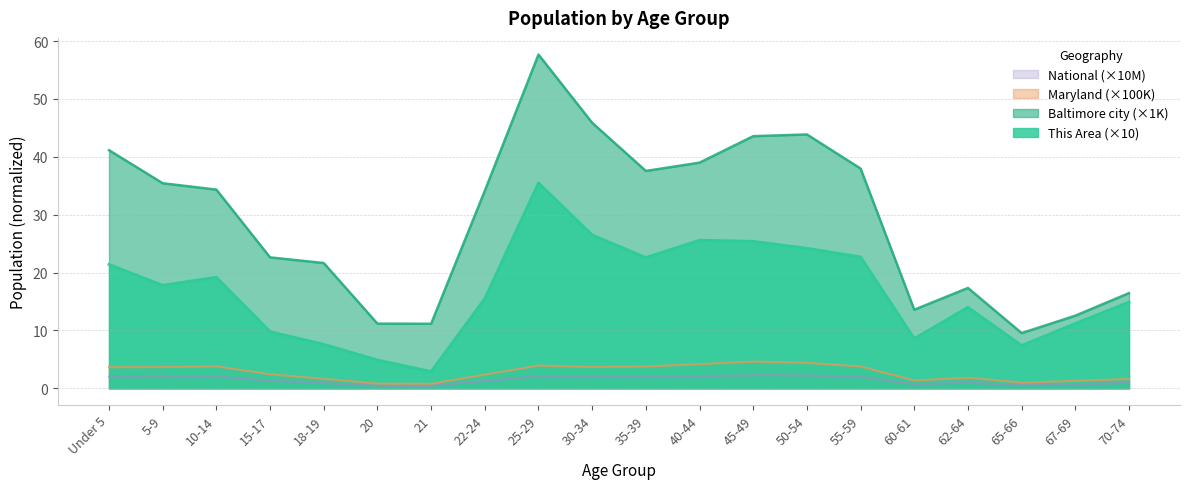

At how many categories does at least one series exceed 35?

9